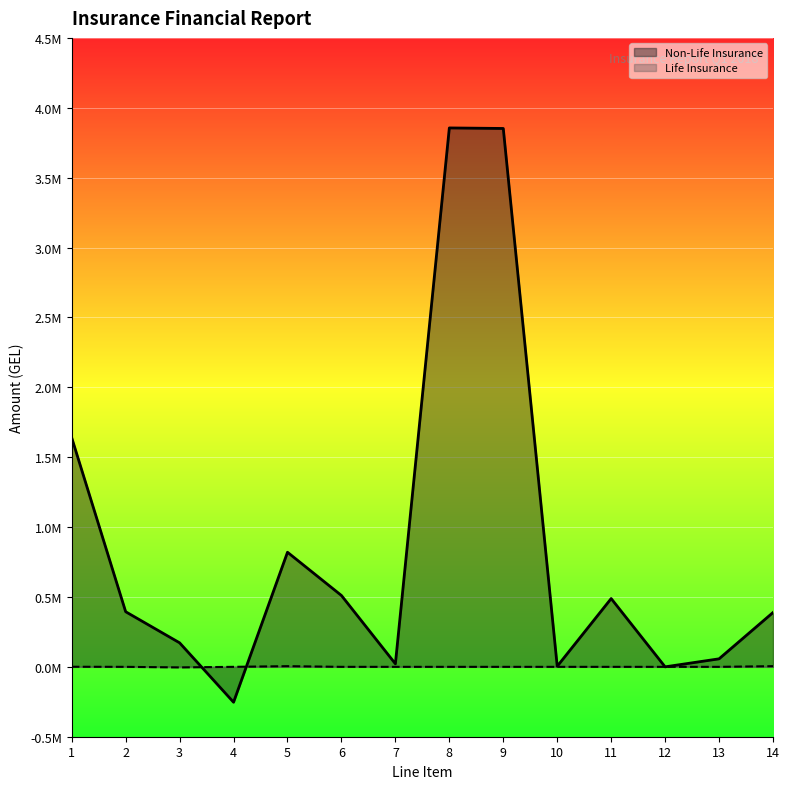

Is it true that Life Insurance equals -917.0 at 3?

False